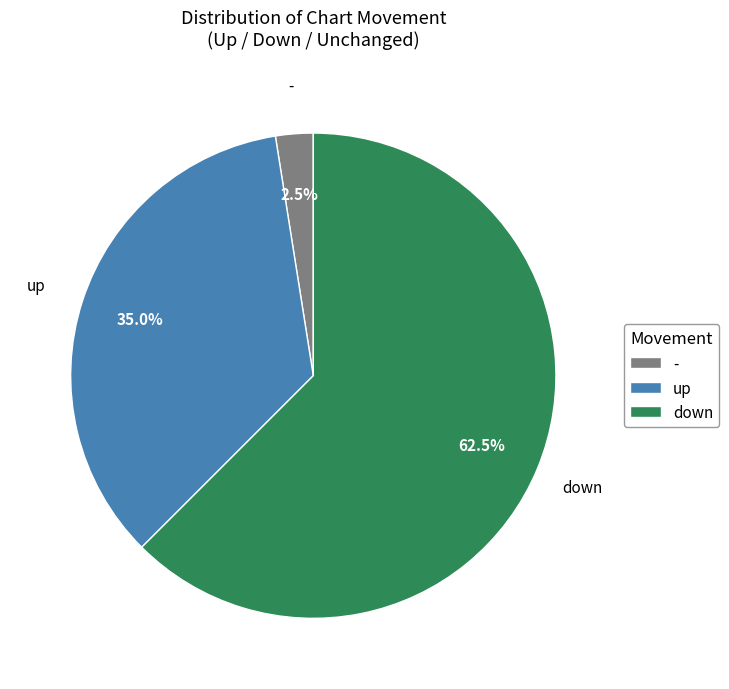

Which slice is the smallest?

-